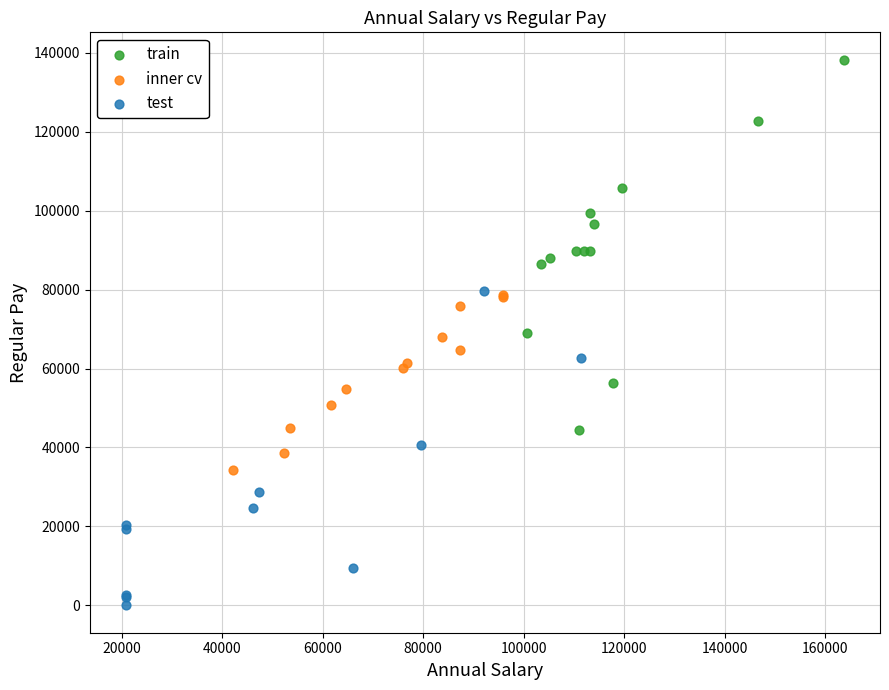

Which series contains the highest Y value?

train